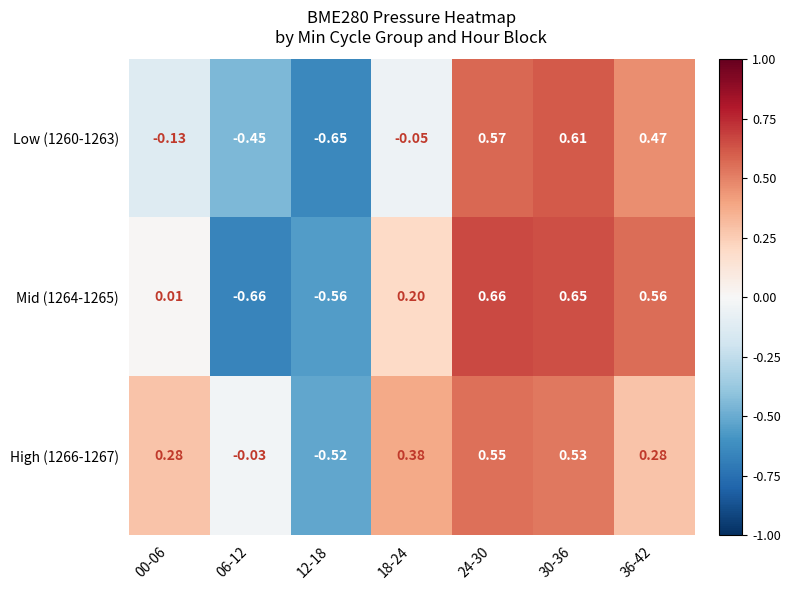

At which category is the sum across all series the highest?

30-36